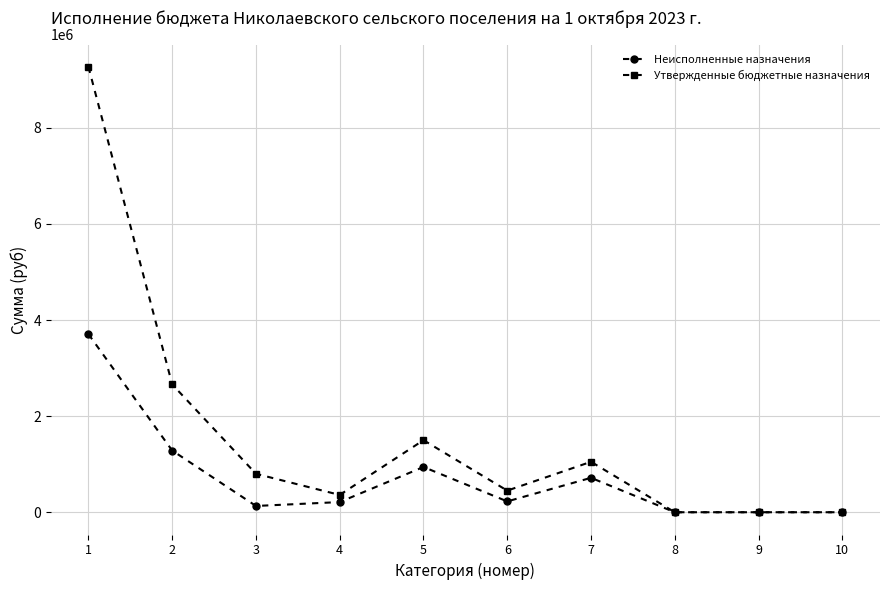

True or false: Утвержденные бюджетные назначения has more than 0 points higher than both neighbors.

True